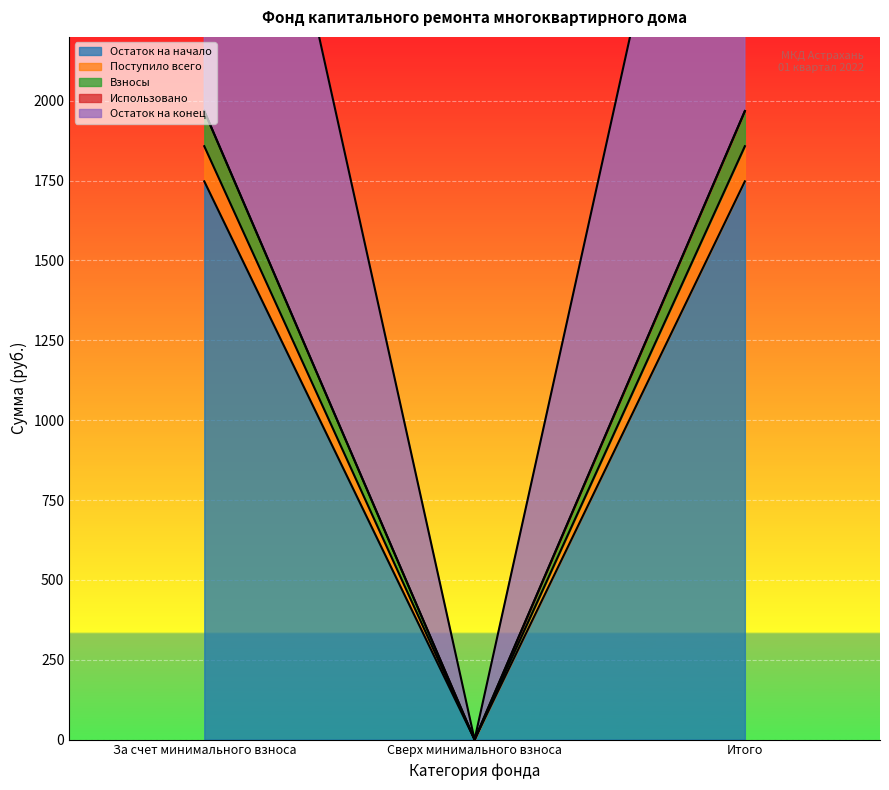

True or false: Поступило всего has a value of 2576.9 at Итого.

False